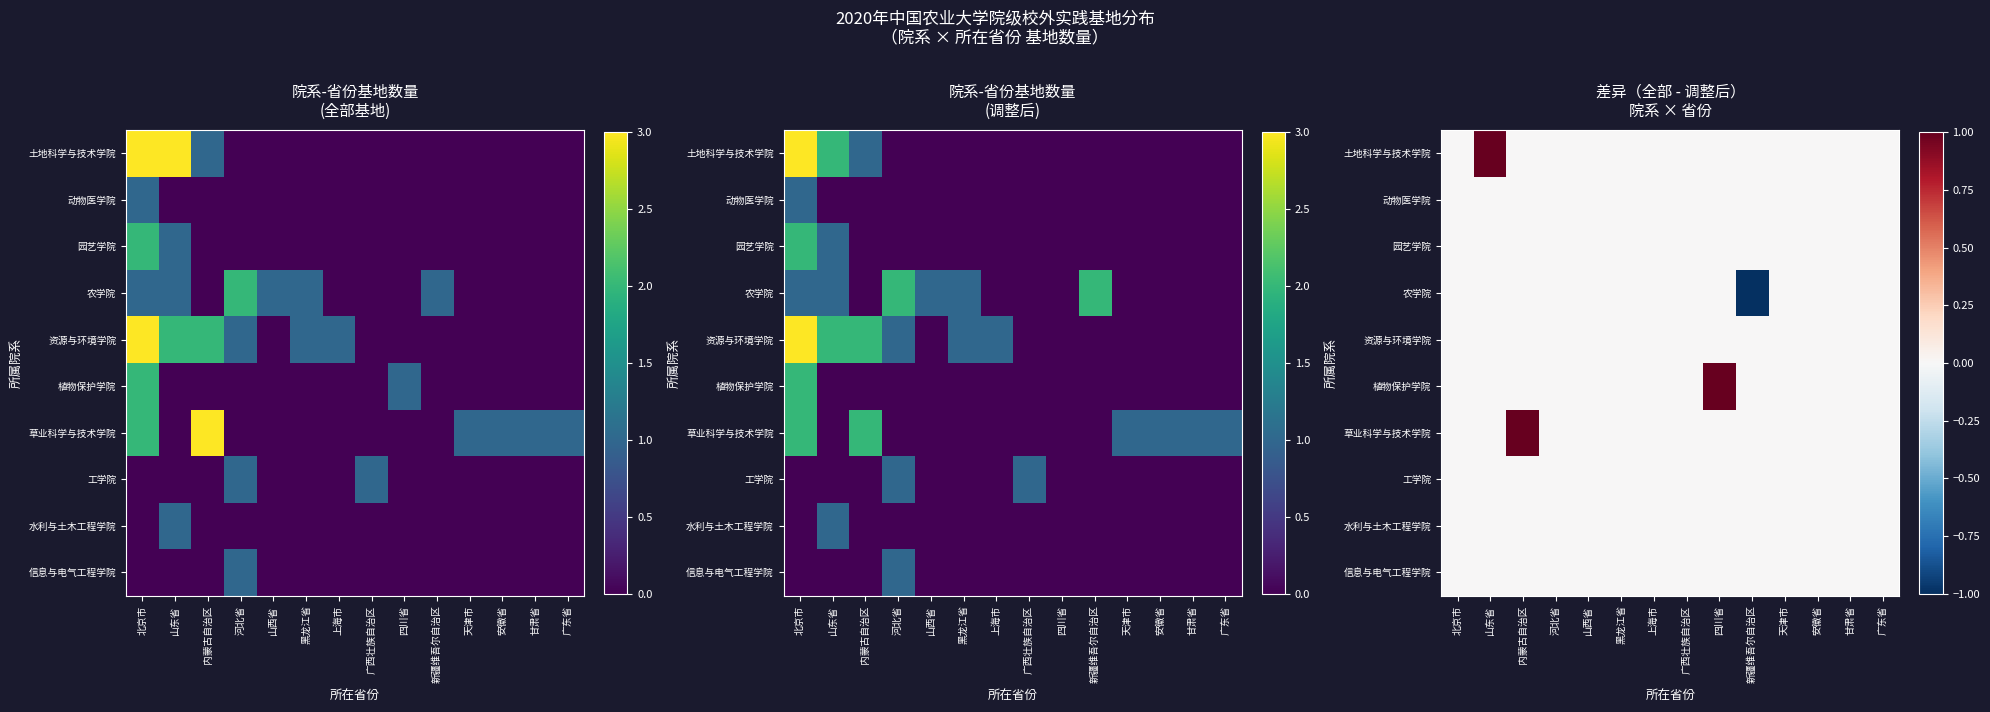

Which has a higher value, 天津市 or 甘肃省?

天津市